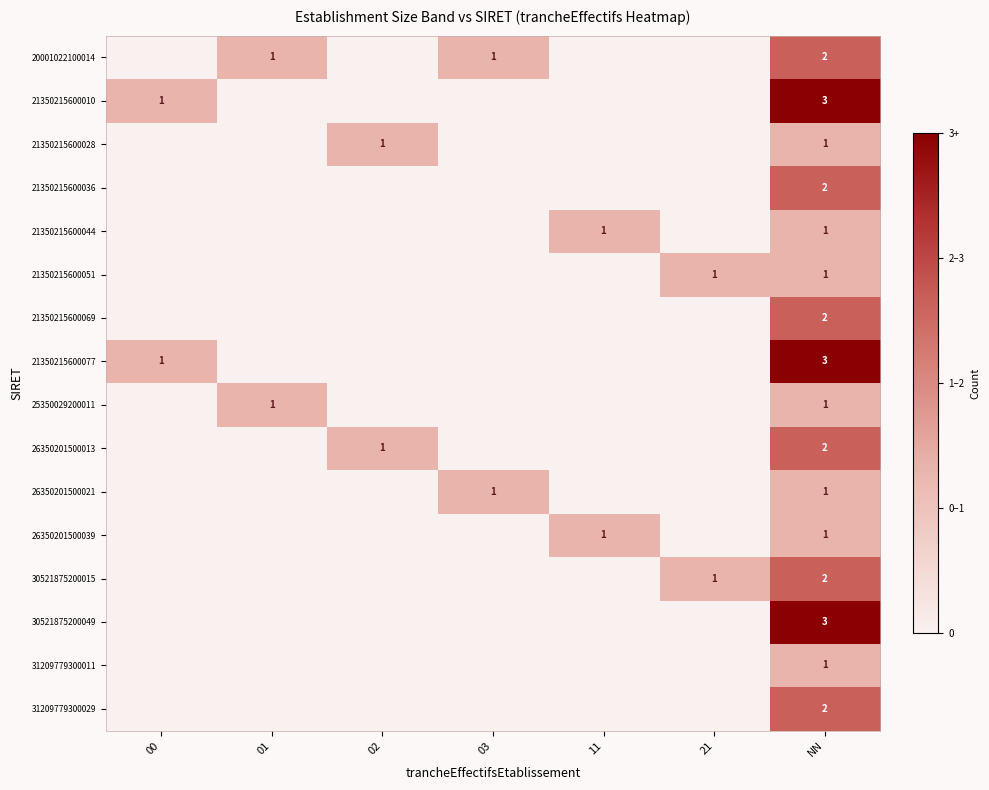

What is the total value across all series at NN?

28